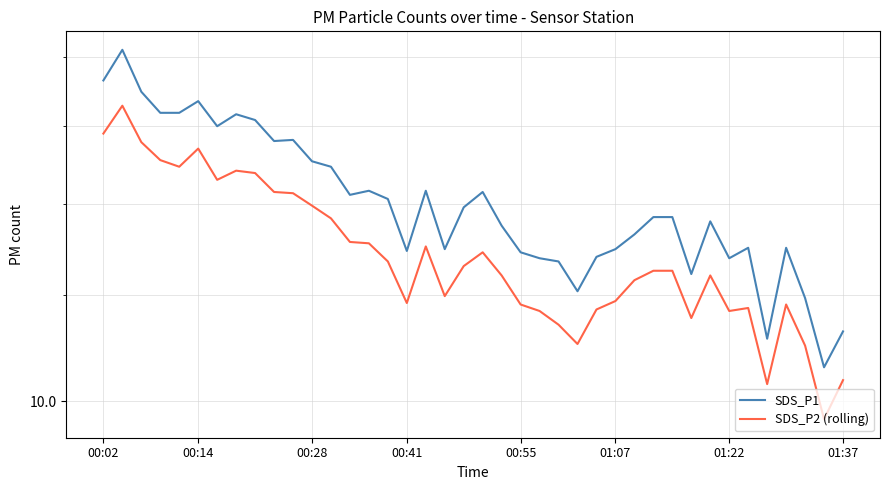

Reading left to right, what are all the values shown in this chart?

SDS_P1: 17.3	18.2	17.0	16.4	16.4	16.7	16.0	16.3	16.2	15.6	15.6	15.1	14.9	14.2	14.3	14.1	12.9	14.3	13.0	13.9	14.3	13.5	12.9	12.8	12.7	12.1	12.8	13.0	13.3	13.7	13.7	12.4	13.6	12.8	13.0	11.1	13.0	11.9	10.6	11.3
SDS_P2 (rolling): 15.8	16.6	15.6	15.1	14.9	15.4	14.6	14.8	14.8	14.3	14.3	14.0	13.7	13.1	13.1	12.7	11.8	13.0	12.0	12.6	12.9	12.4	11.8	11.7	11.4	11.0	11.7	11.9	12.3	12.5	12.5	11.5	12.4	11.7	11.7	10.3	11.8	11.0	9.7	10.4